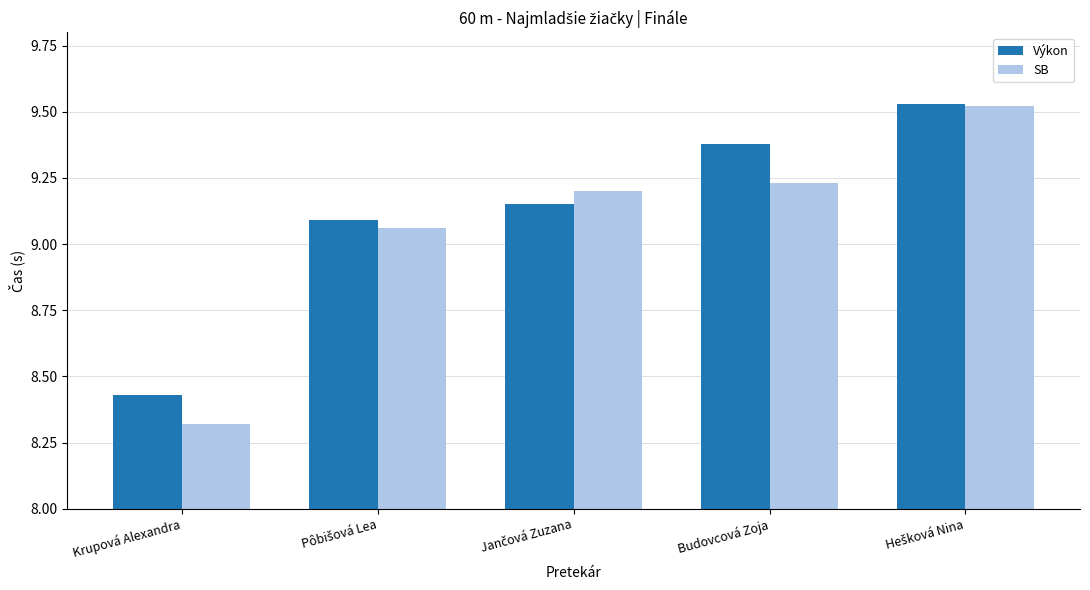

The value of SB at Krupová Alexandra is 11.9. True or false?

False